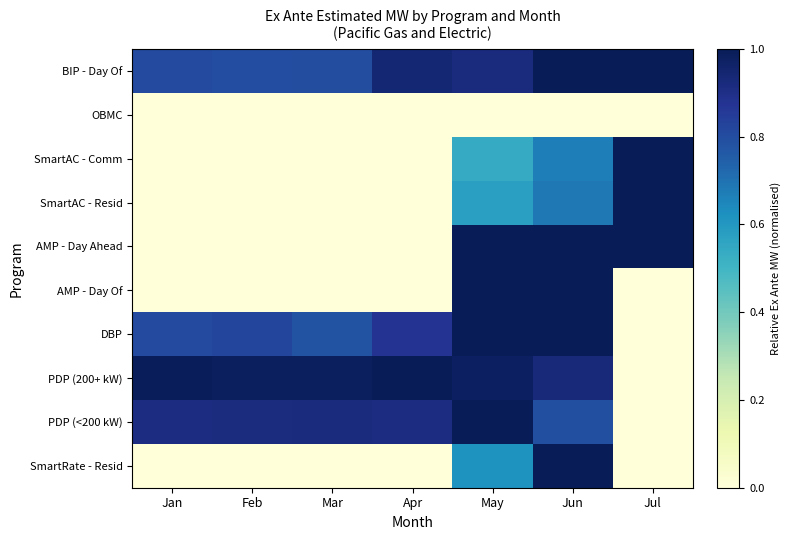

List the series in order of their peak value, lowest first.

OBMC, BIP - Day Of, SmartAC - Comm, SmartAC - Resid, AMP - Day Ahead, AMP - Day Of, DBP, PDP (200+ kW), PDP (<200 kW), SmartRate - Resid